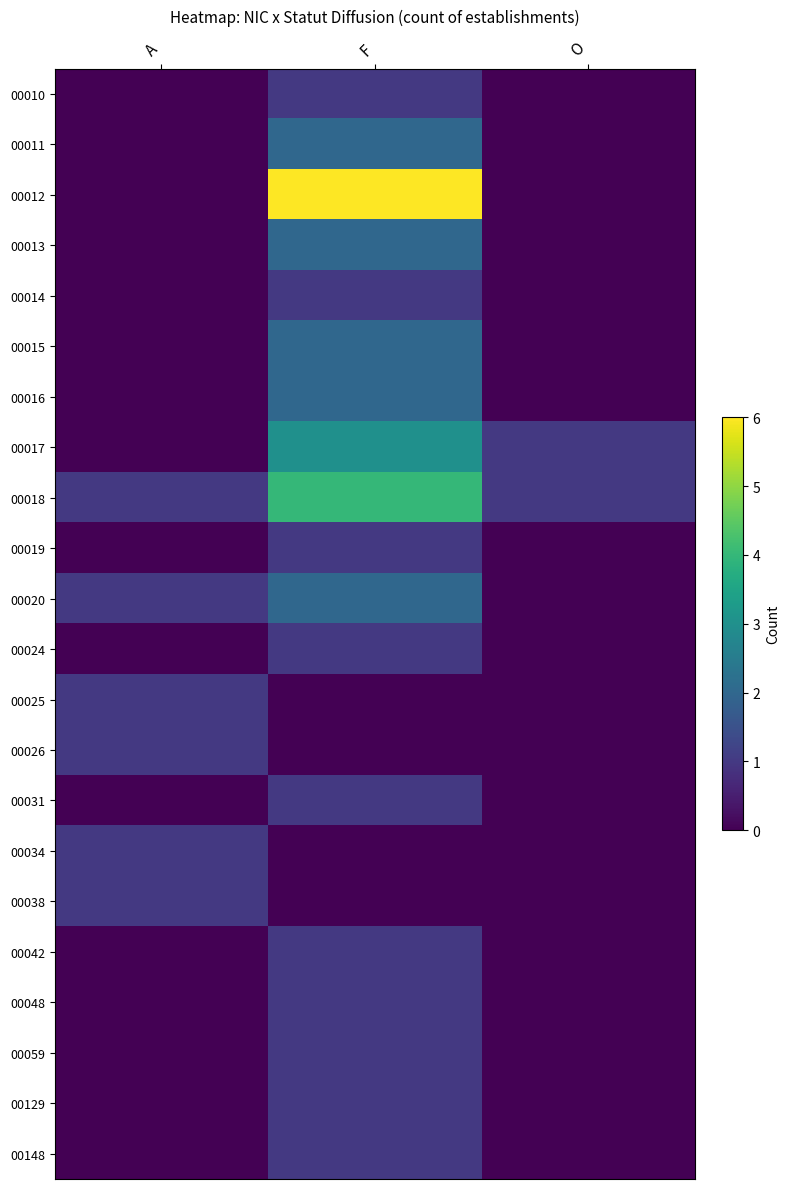

At how many categories does at least one series exceed 5?

1